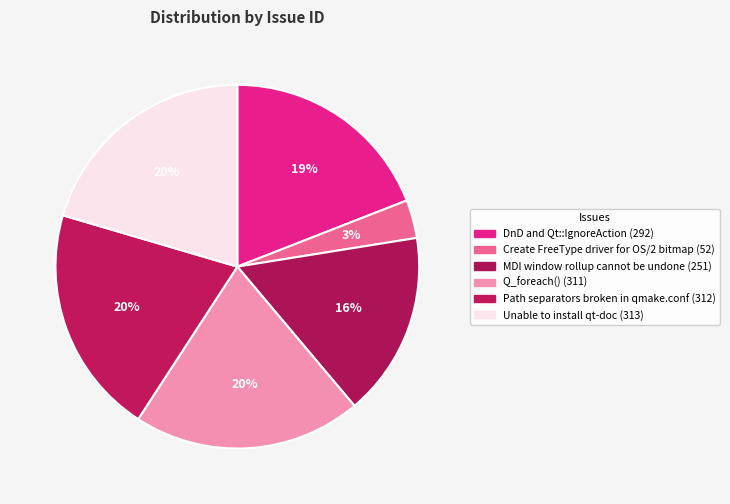

Does MDI window rollup cannot be undone represent more than half of the total?

No